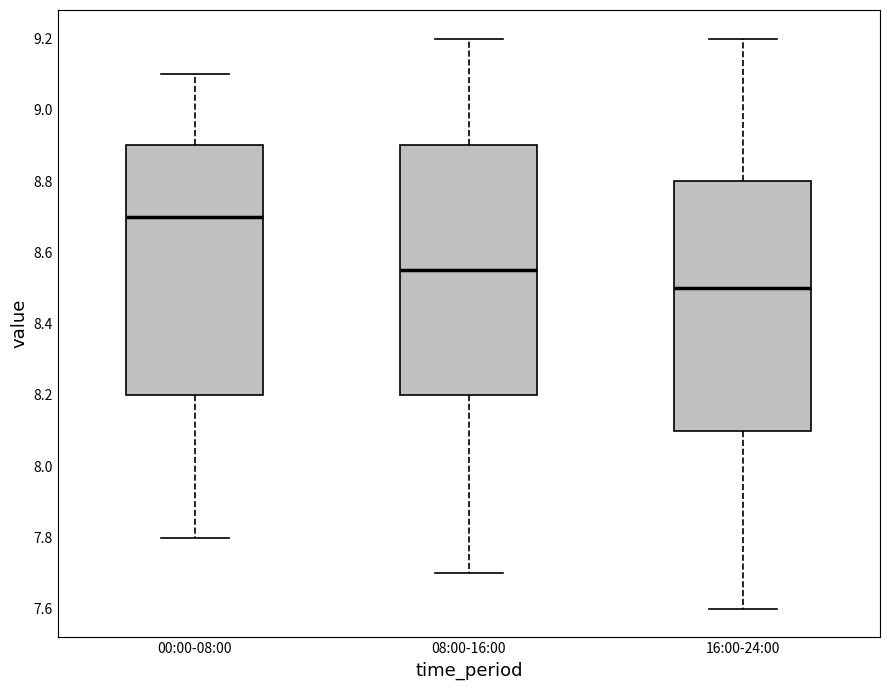

Which box's median line is the lowest?

16:00-24:00